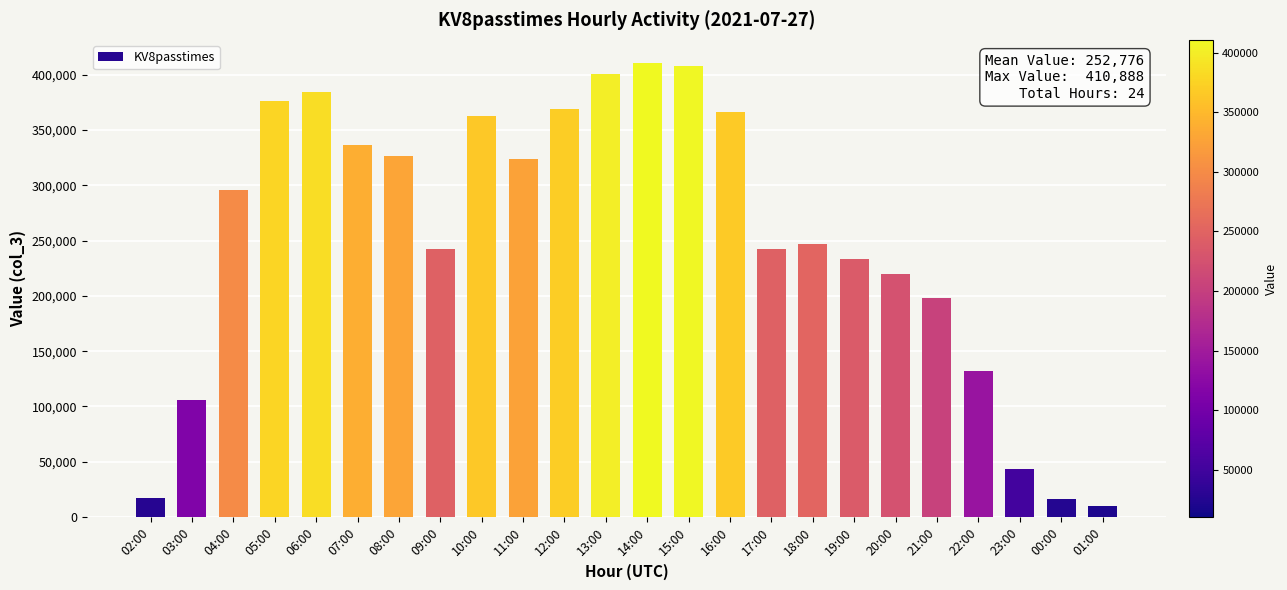

What is the smallest value displayed?

10235